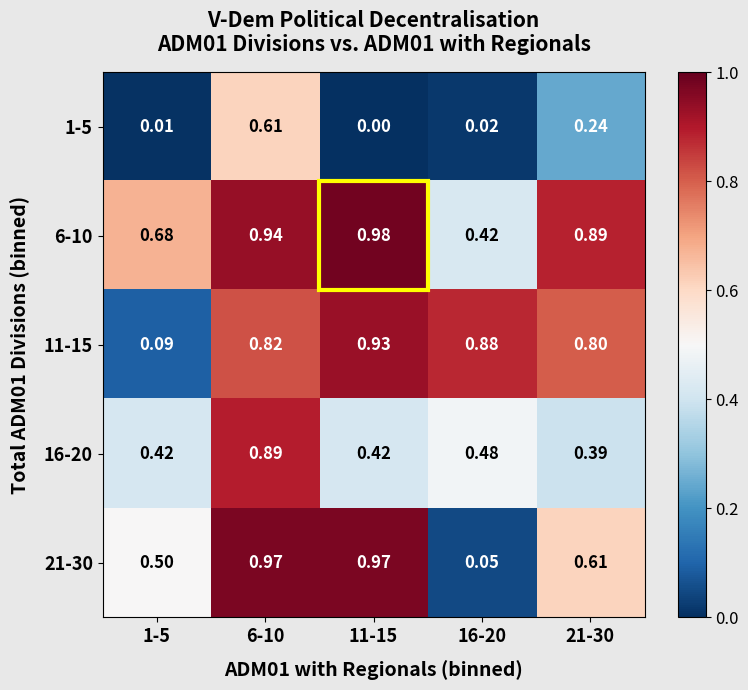

Which series has the largest total across all categories?

6-10